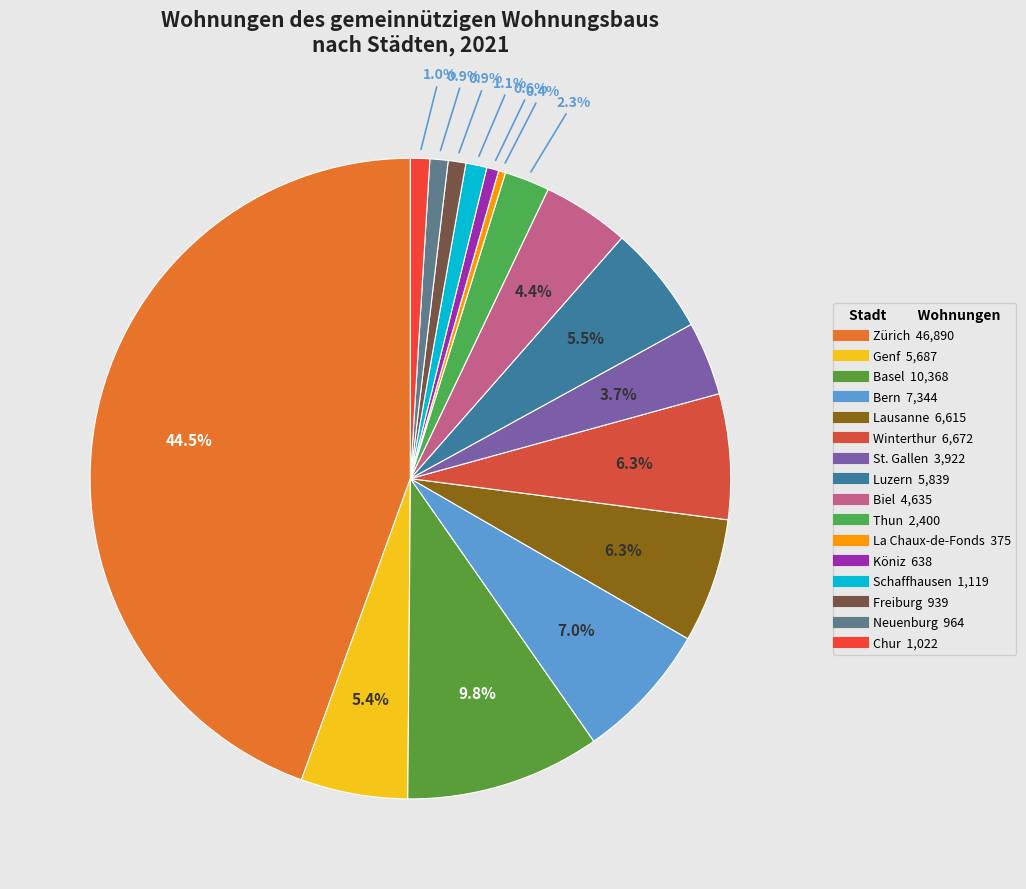

Which slice is the smallest?

La Chaux-de-Fonds